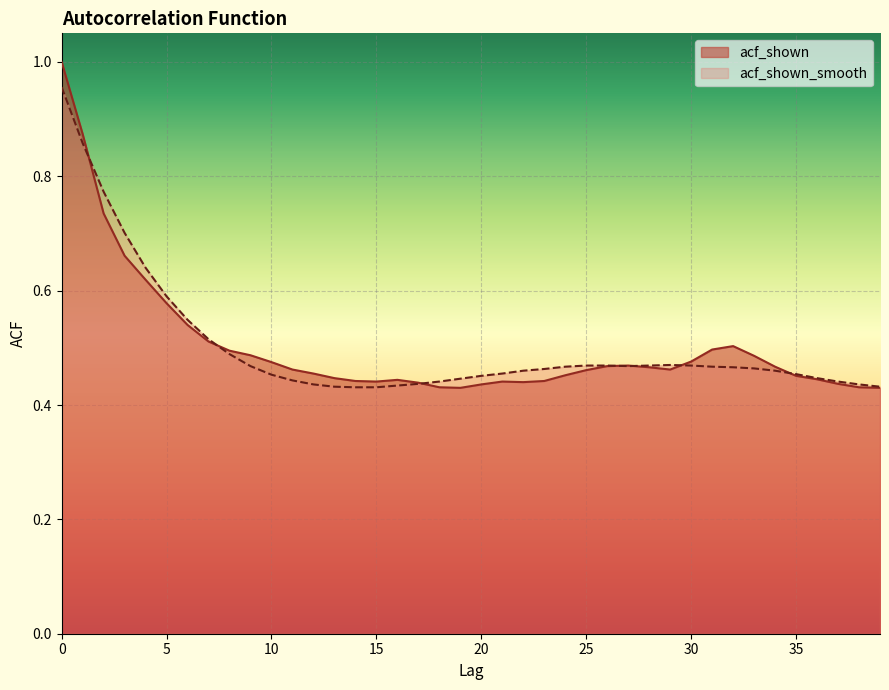

Between 34 and 33, which is larger?

33